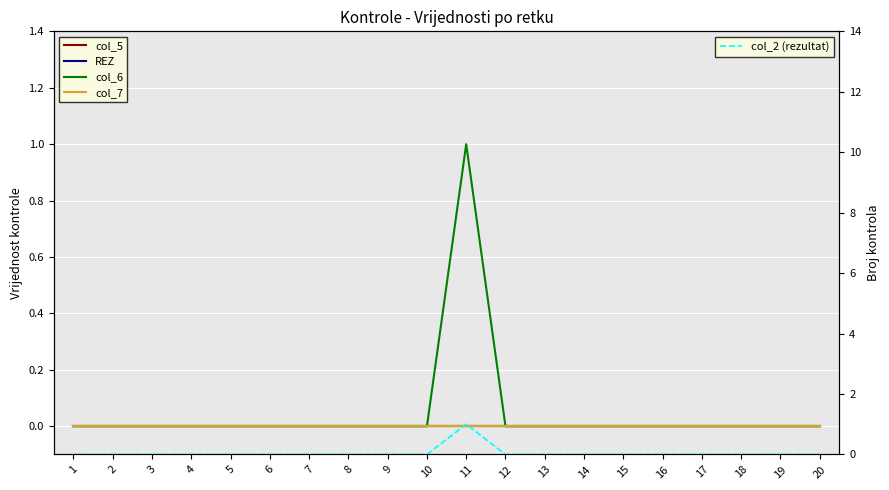

True or false: col_2 (rezultat) has more than 2 points higher than both neighbors.

False